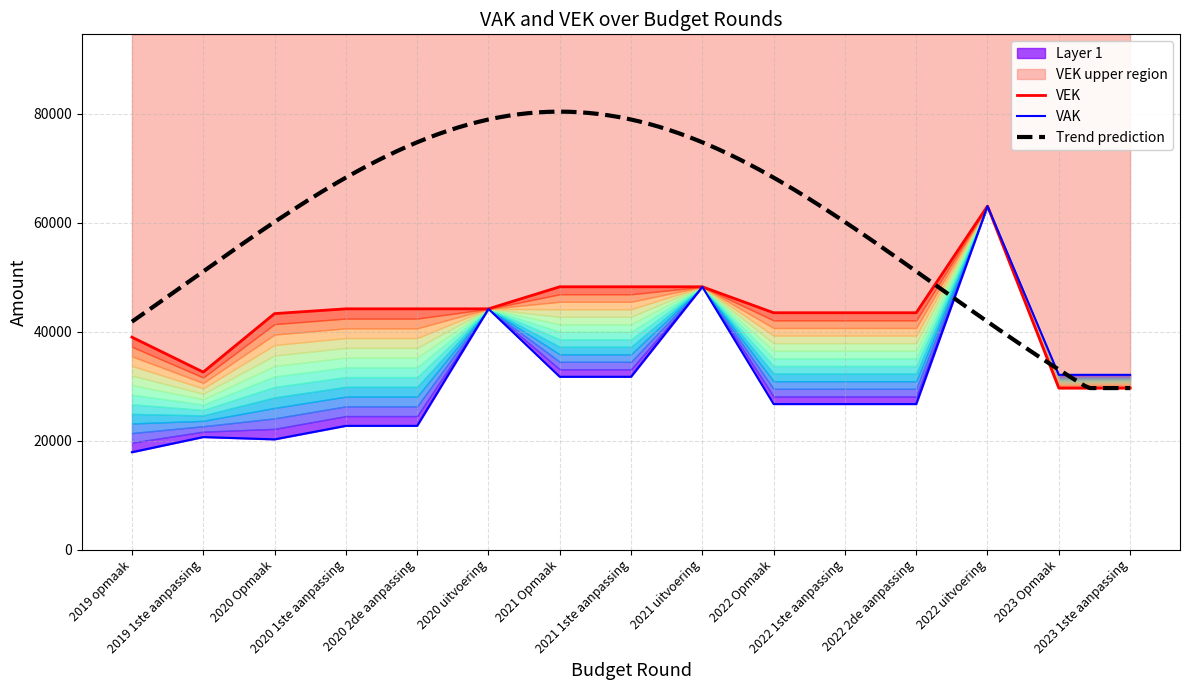

What is the label of the 5th point from the left?

2020 2de aanpassing